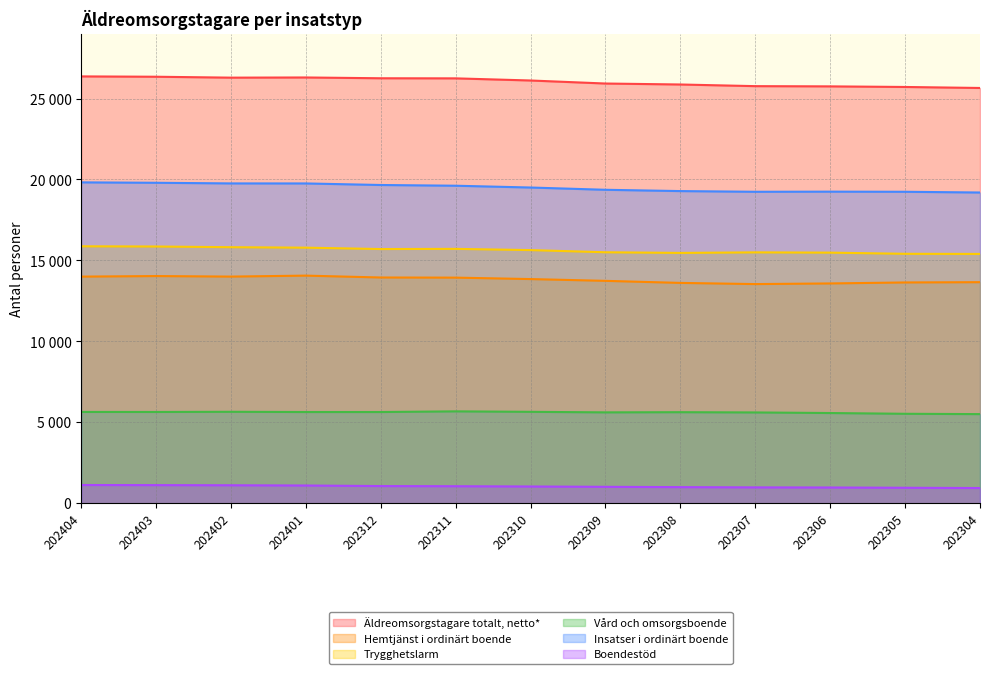

Which series has the widest spread of values?

Äldreomsorgstagare totalt, netto*